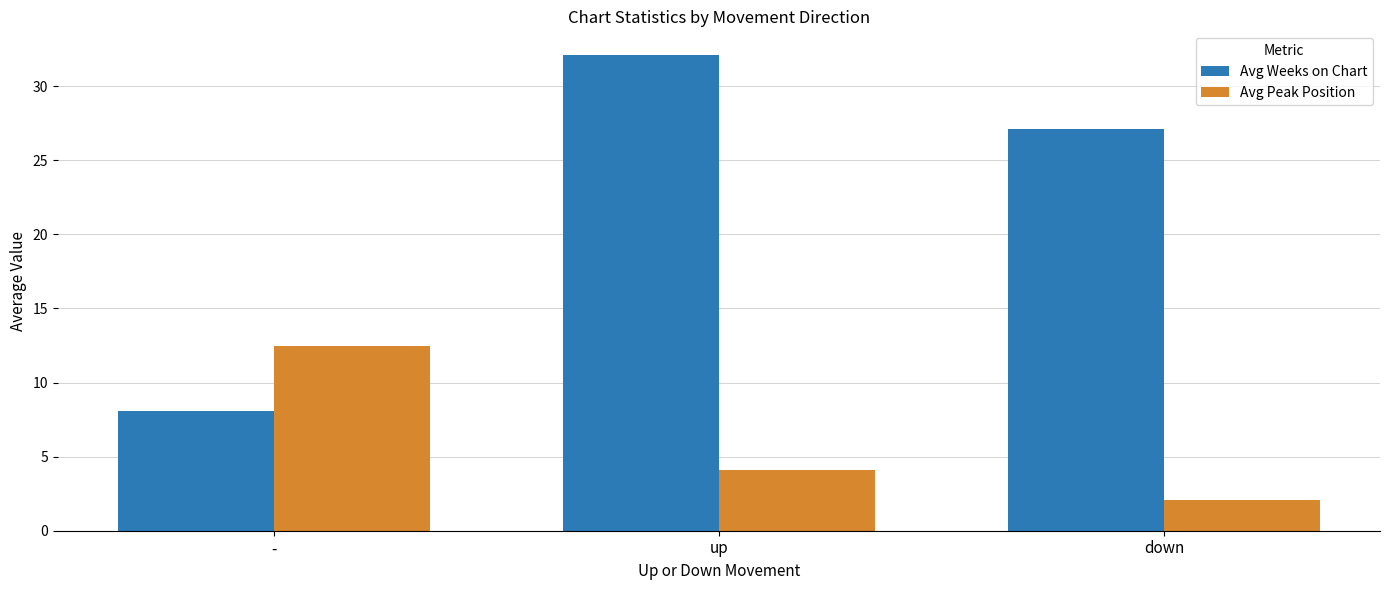

What are all the series names shown in the legend?

Avg Weeks on Chart, Avg Peak Position